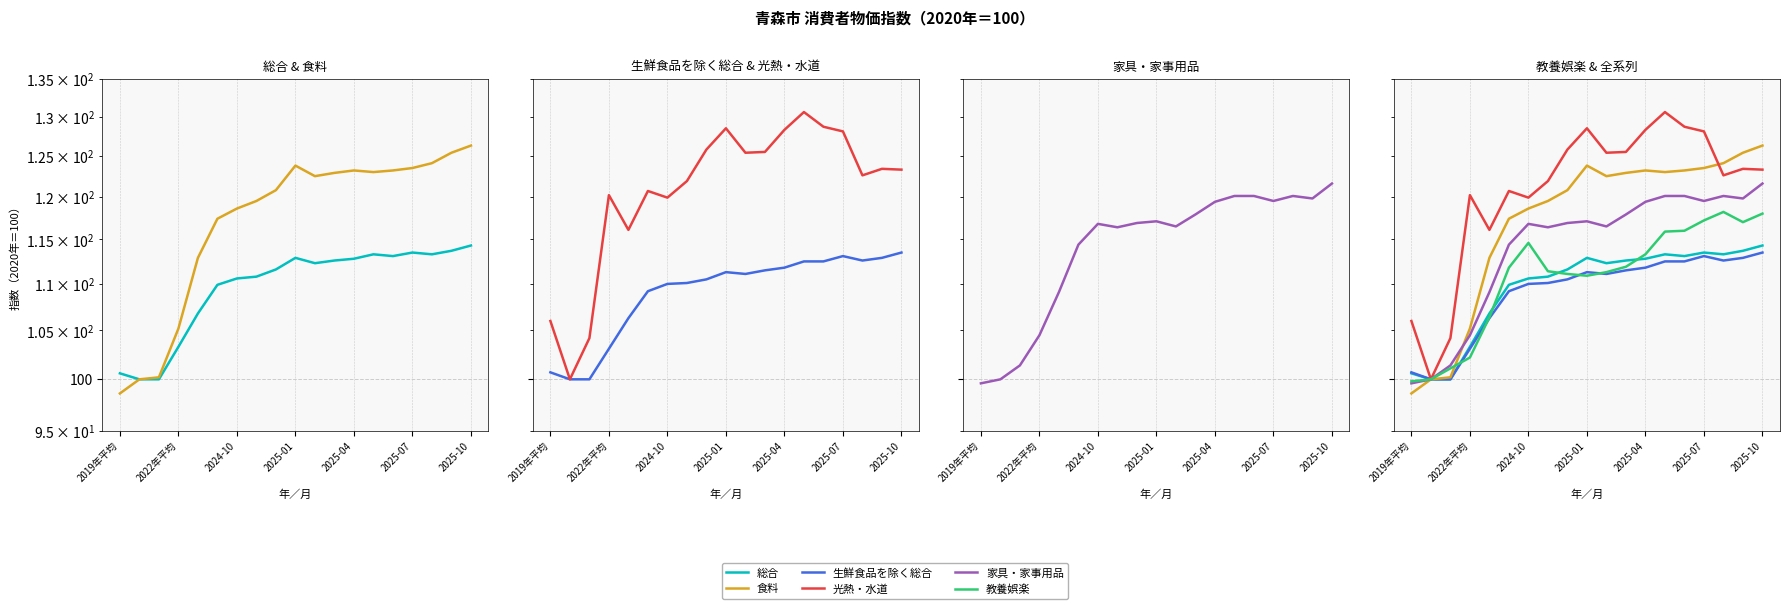

Does the chart display data point markers on the line(s)?

No